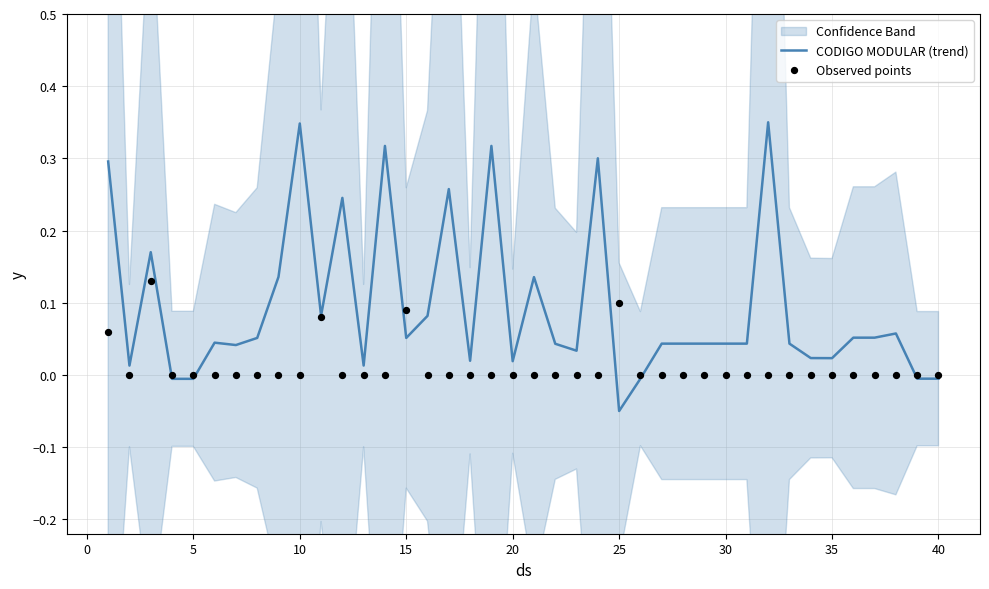

Which category has the lowest value in the CODIGO MODULAR (trend) series?

25